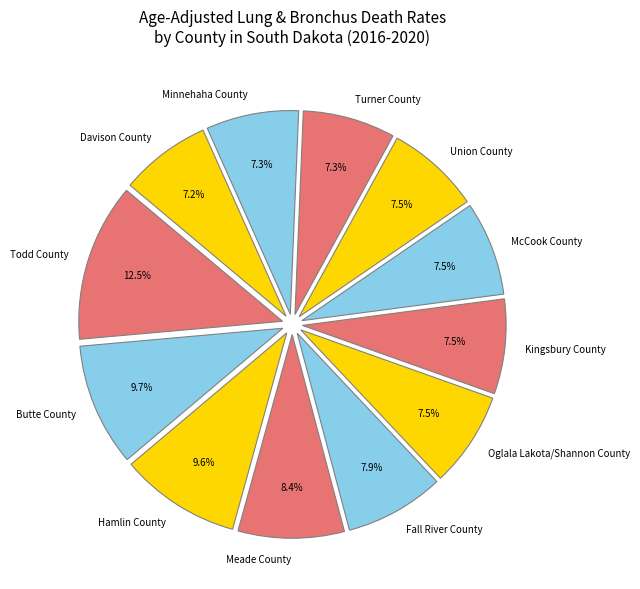

How many slices are in this pie chart?

12